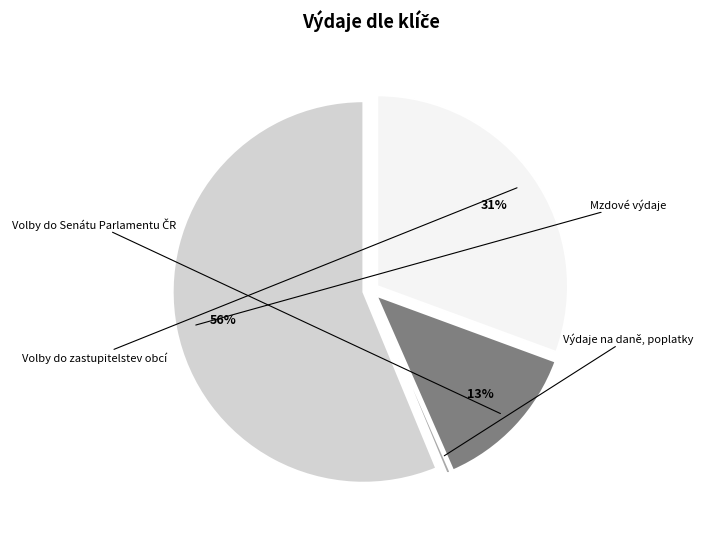

Is there any slice that represents more than half of the pie?

Yes